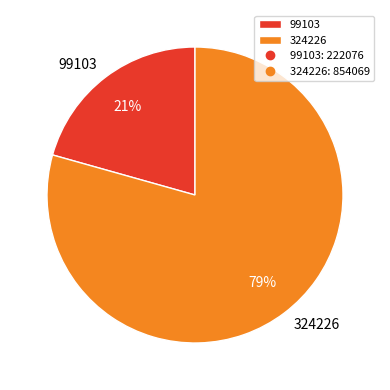

To the nearest percent, what percentage of the pie is 324226?

79%